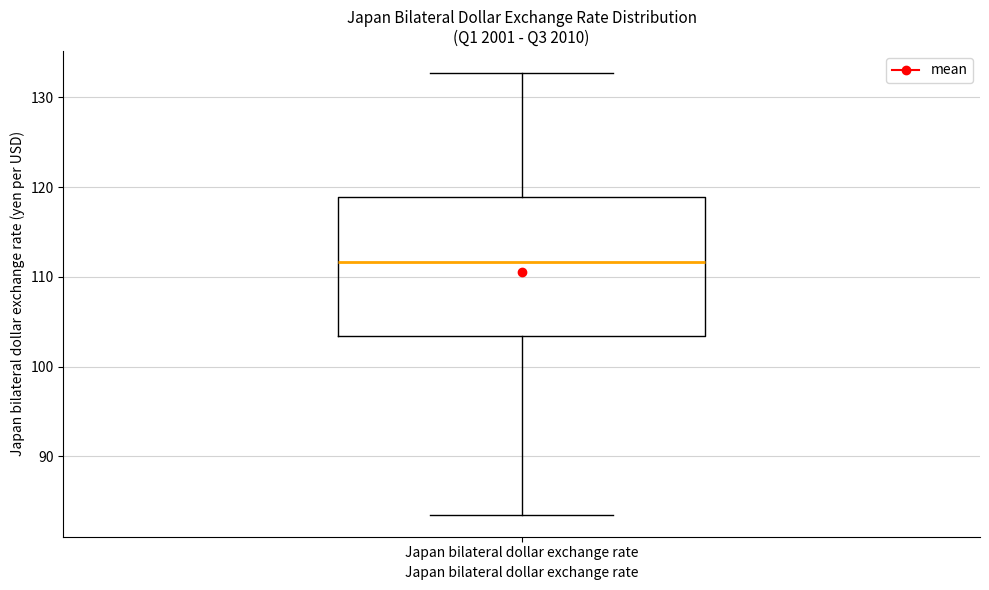

Transcribe this box plot: give where the median line is, the range the box spans, and where the two whiskers end, as read against the y-axis. The values are not printed on the chart, so give them approximately, as read against the axis.

median 112, box 103 to 119, whiskers 84 to 133